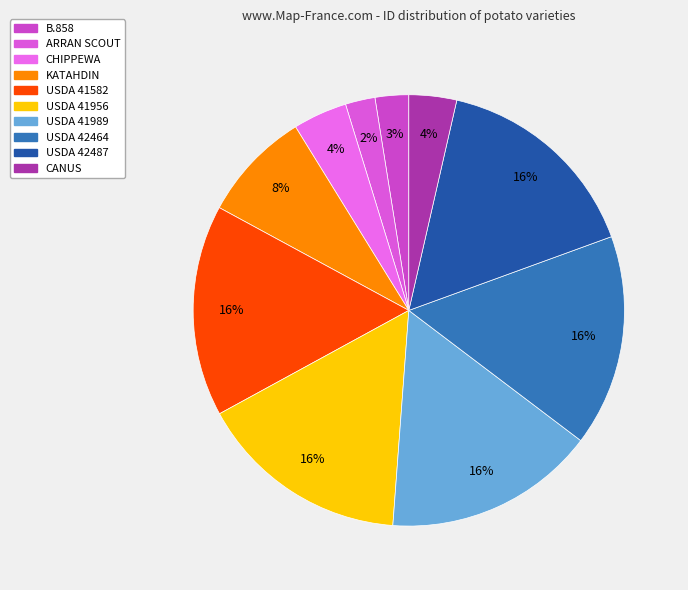

Is there a majority slice in this chart?

No